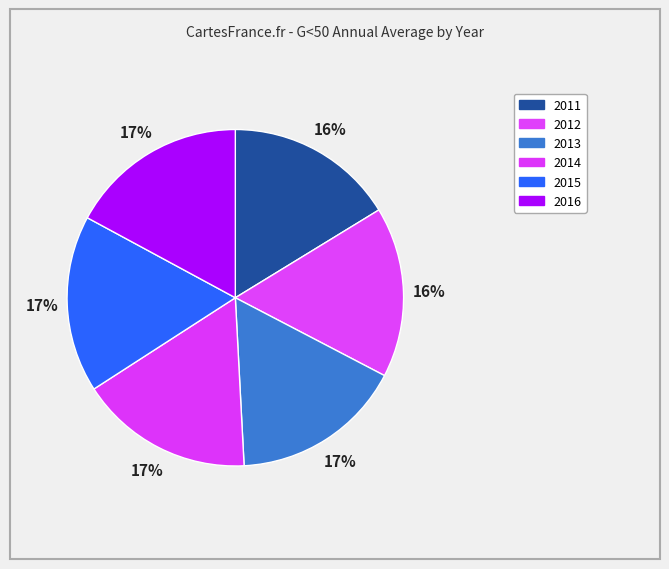

Combined, do 2016 and 2012 account for over 50%?

No